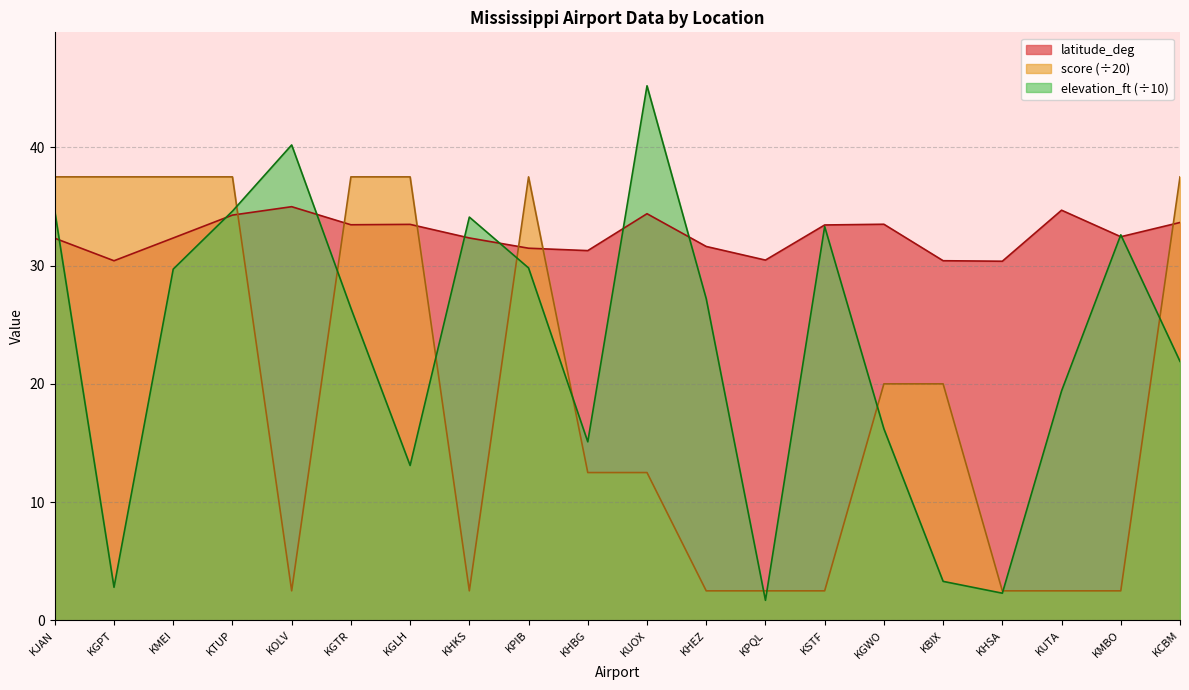

What is the value of the score point at the 9th from the left?

37.5